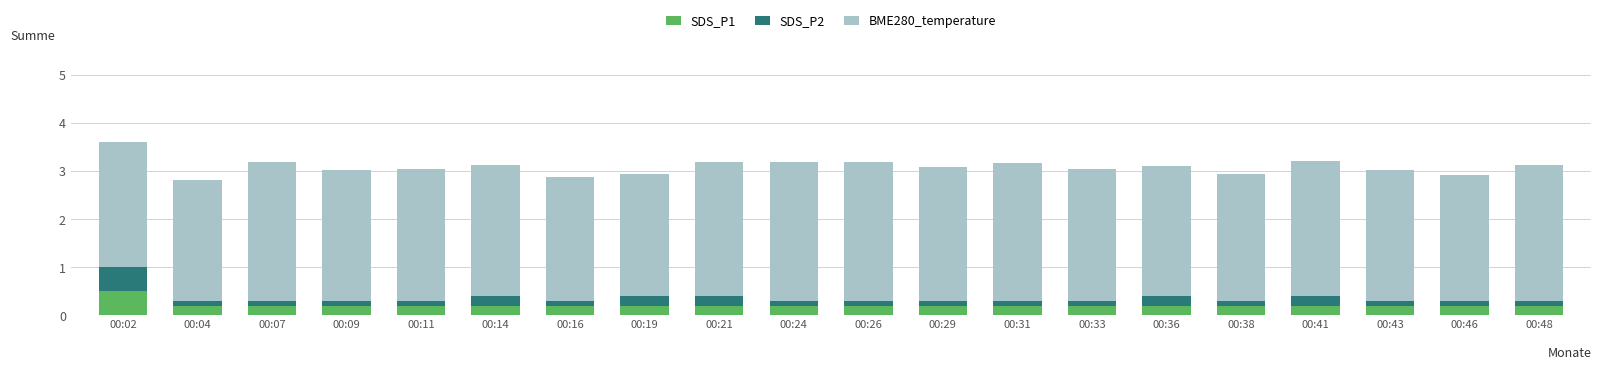

What are all the series names shown in the legend?

SDS_P1, SDS_P2, BME280_temperature